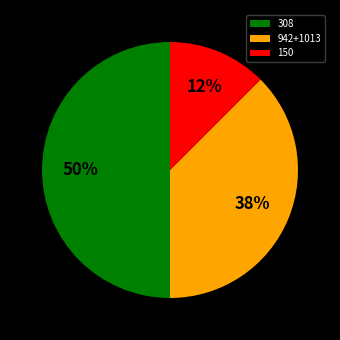

To the nearest percent, what is the combined percentage of 942+1013 and 150?

50%